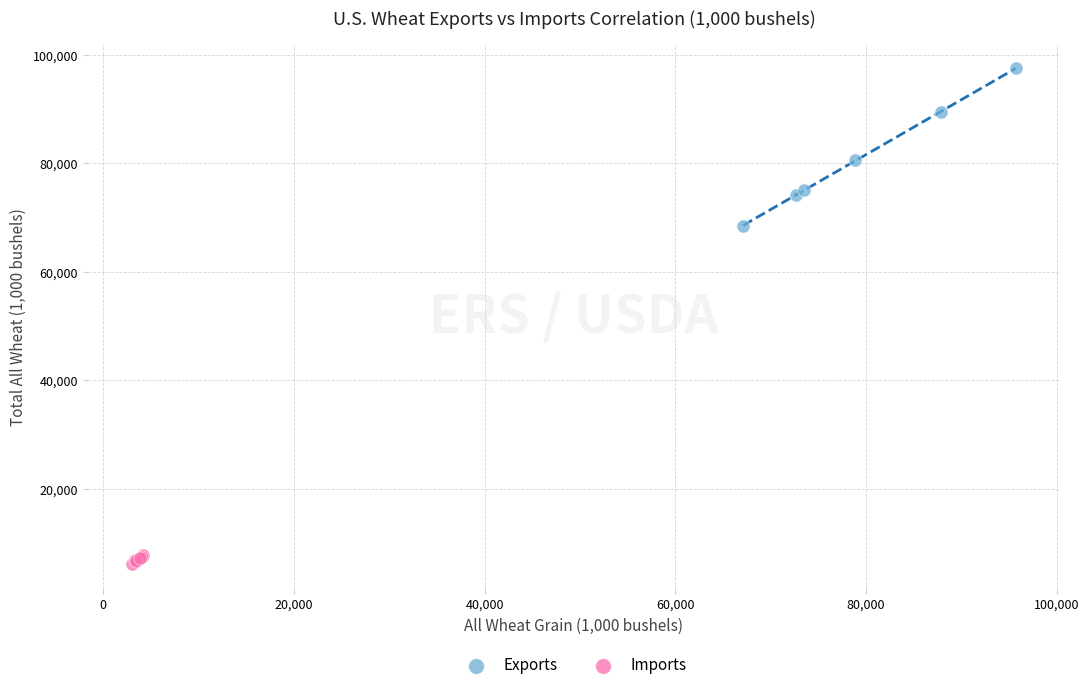

Which series has the widest spread of Y values?

Exports